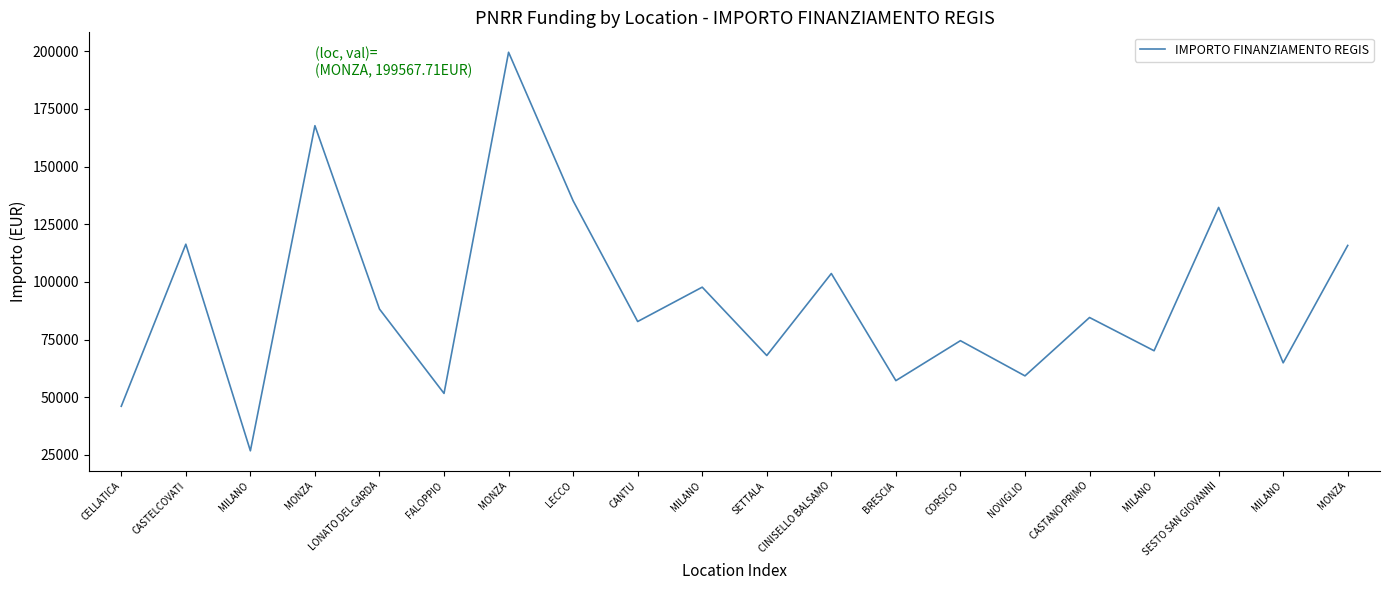

At which label does the data first exceed 84538?

CASTELCOVATI